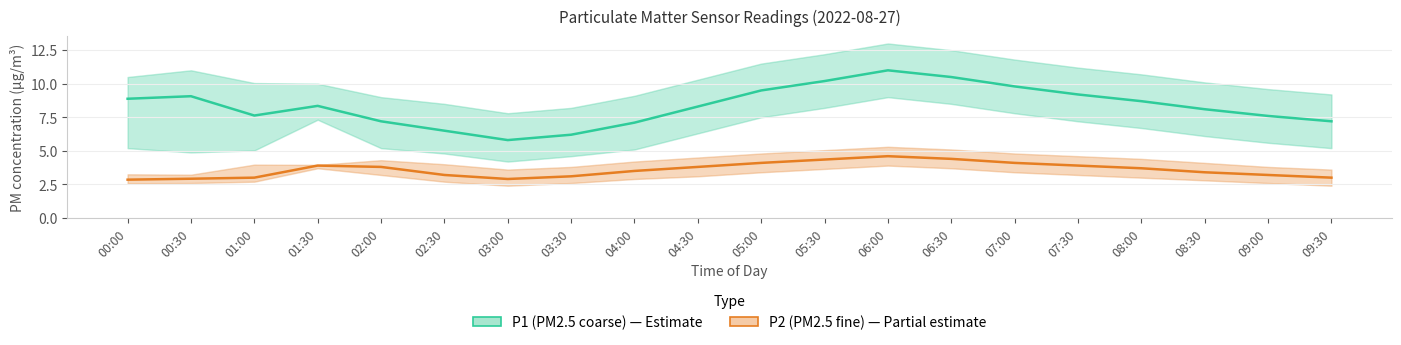

Reading right to left, extract all data points from this chart.

P1 (PM2.5 coarse): 09:30=7.2	09:00=7.6	08:30=8.1	08:00=8.7	07:30=9.2	07:00=9.8	06:30=10.5	06:00=11.0	05:30=10.2	05:00=9.5	04:30=8.3	04:00=7.1	03:30=6.2	03:00=5.8	02:30=6.5	02:00=7.2	01:30=8.3	01:00=7.6	00:30=9.1	00:00=8.9
P2 (PM2.5 fine): 09:30=3.0	09:00=3.2	08:30=3.4	08:00=3.7	07:30=3.9	07:00=4.1	06:30=4.4	06:00=4.6	05:30=4.3	05:00=4.1	04:30=3.8	04:00=3.5	03:30=3.1	03:00=2.9	02:30=3.2	02:00=3.8	01:30=3.9	01:00=3.0	00:30=2.9	00:00=2.9